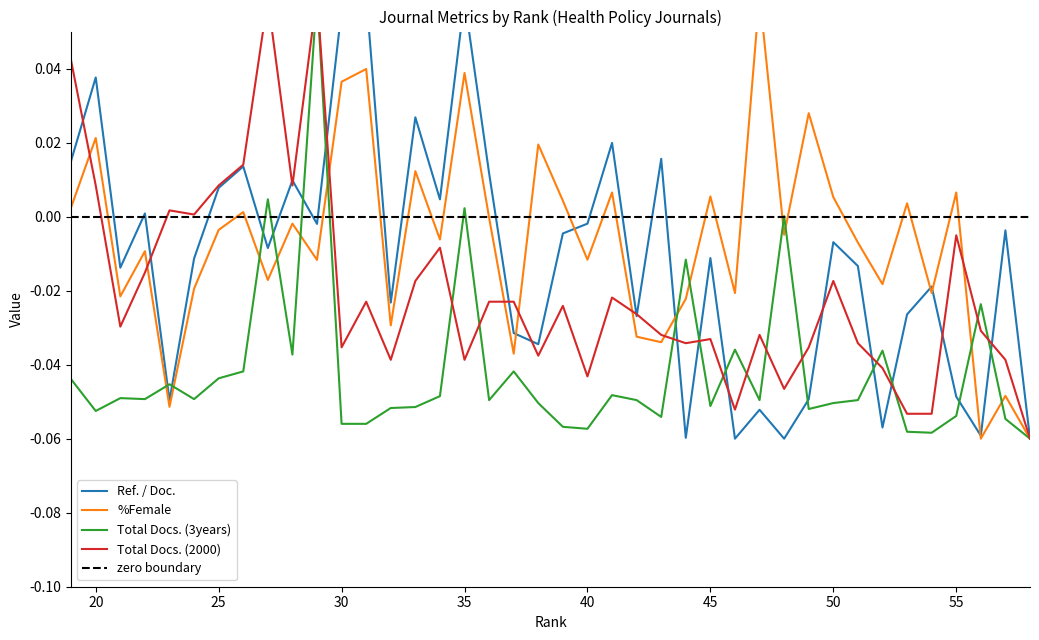

Does the chart have visible grid lines?

No